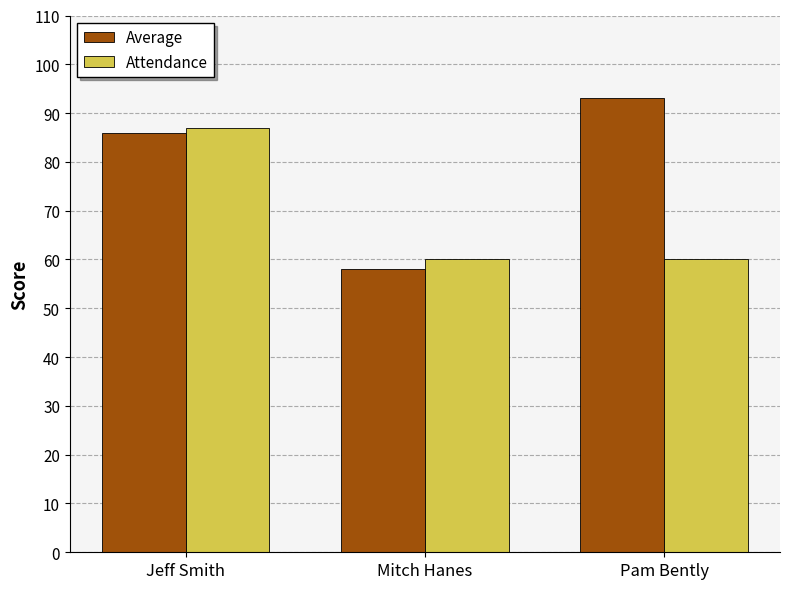

Is it true that Average equals 16 at Mitch Hanes?

False